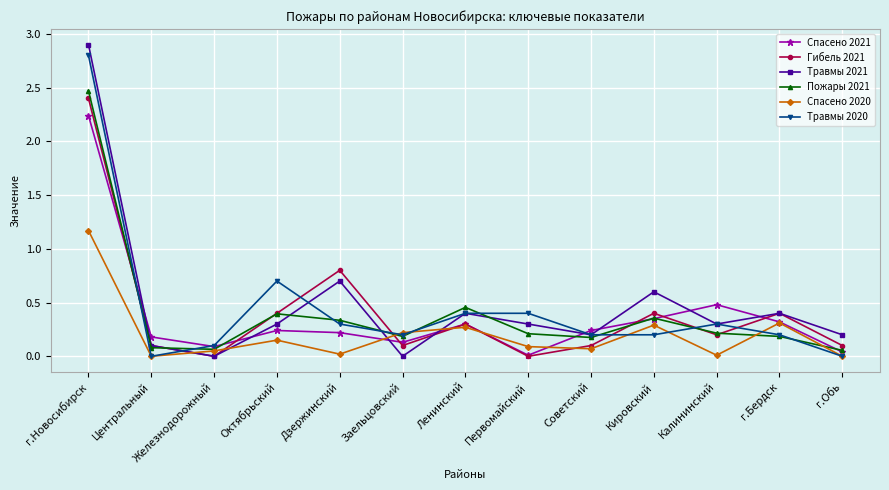

What is the label of the 5th point from the right?

Советский